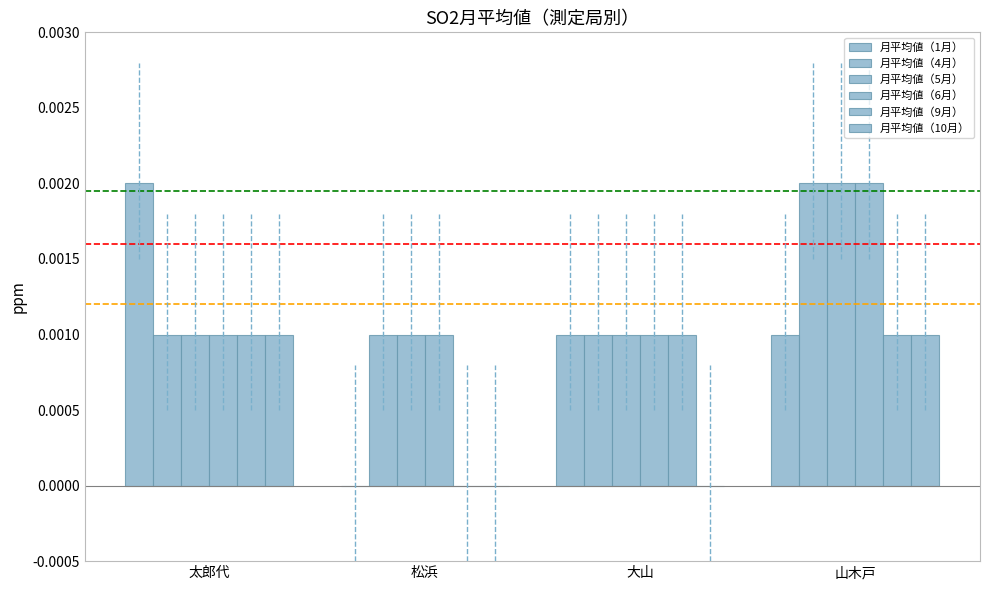

At 山木戸, list the series in order from smallest to largest.

月平均値（1月）, 月平均値（9月）, 月平均値（10月）, 月平均値（4月）, 月平均値（5月）, 月平均値（6月）